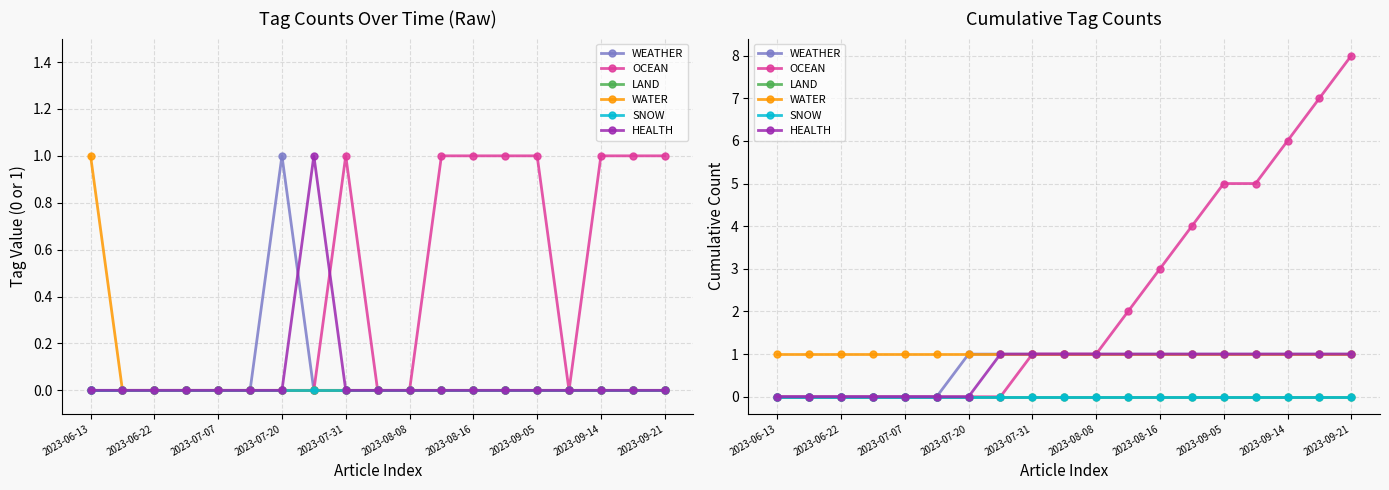

What is the difference between the second highest and second lowest values in the HEALTH series?

1